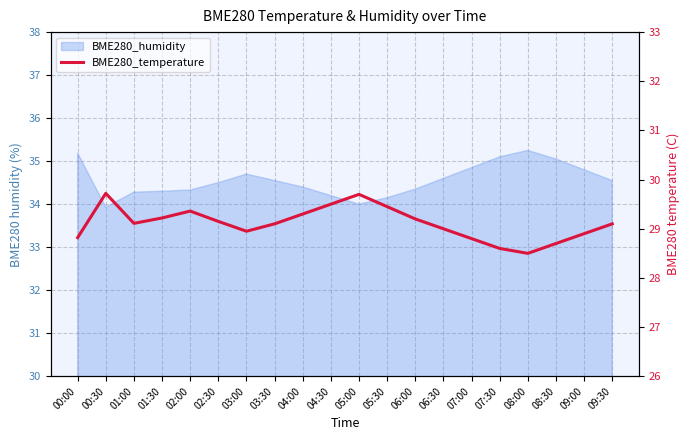

What is the difference between the maximum and second lowest values?

1.1